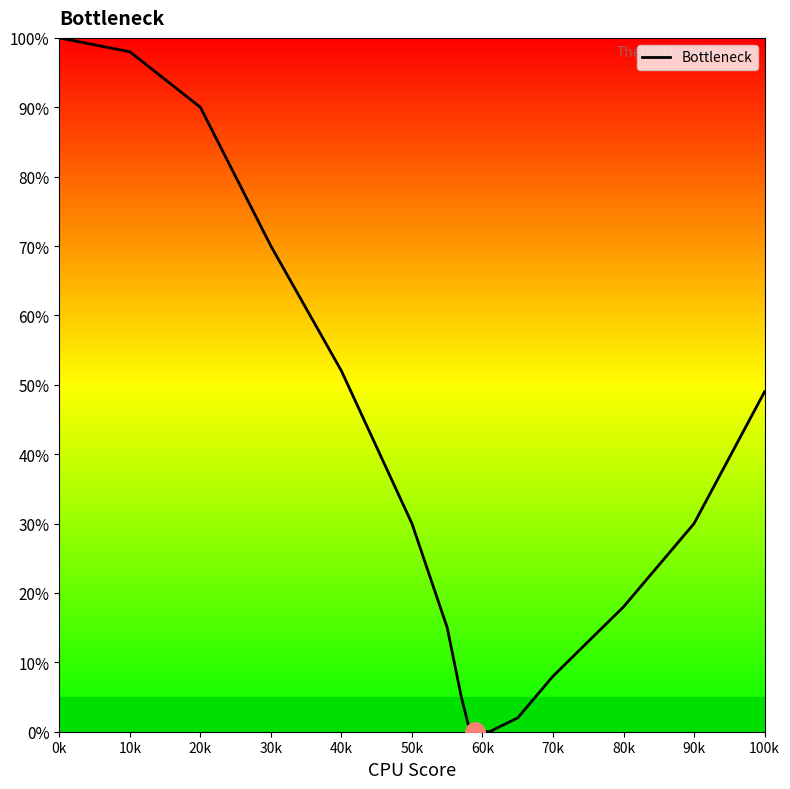

What is the difference between the maximum and minimum values?

100